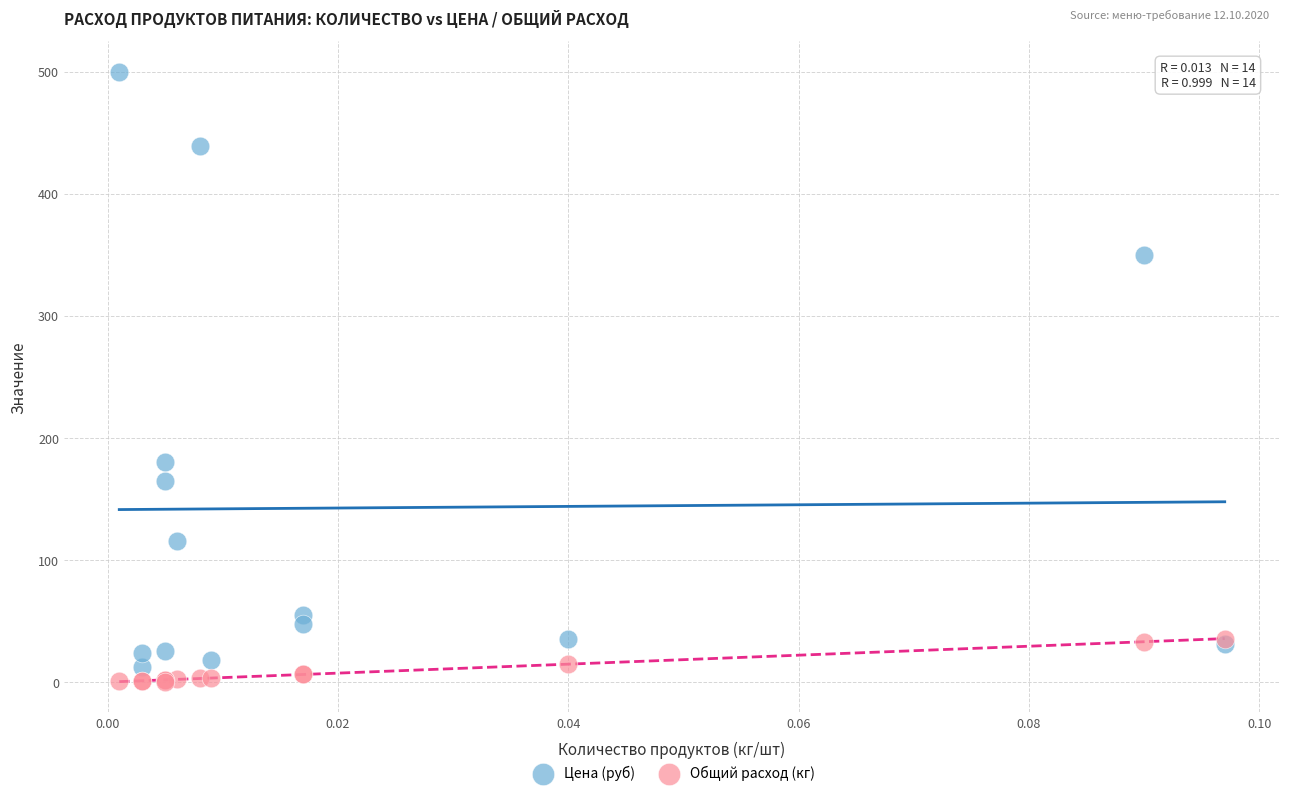

In the Цена (руб) series, what Y value is closest to 256?

180.0